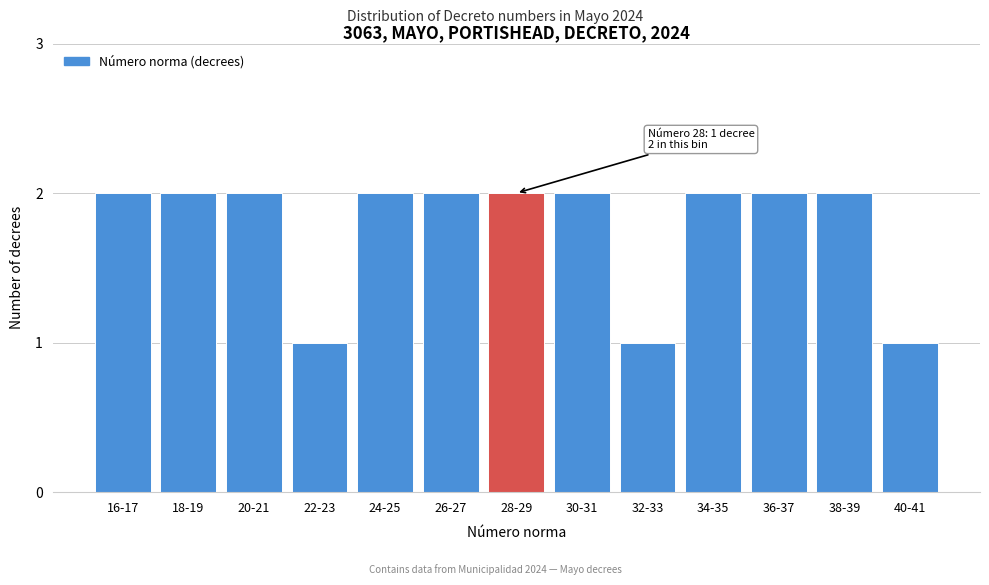

Reading left to right, list all the values displayed in this chart.

16-17=2	18-19=2	20-21=2	22-23=1	24-25=2	26-27=2	28-29=2	30-31=2	32-33=1	34-35=2	36-37=2	38-39=2	40-41=1